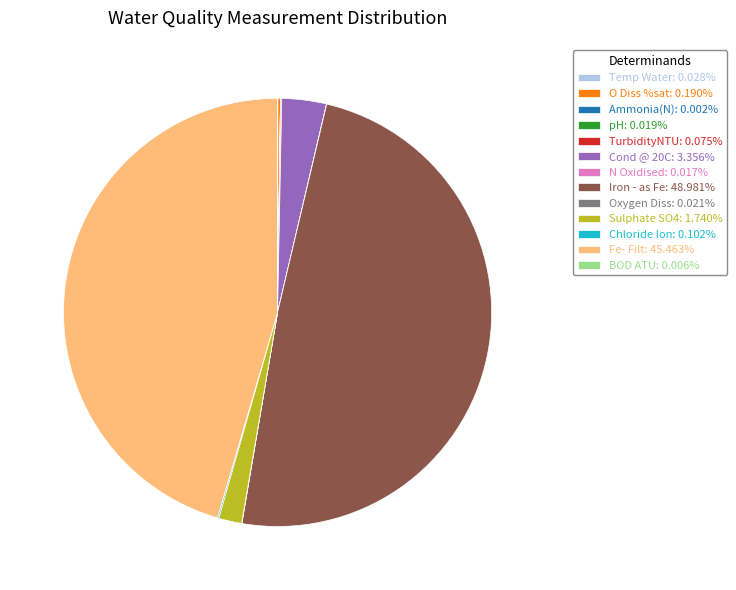

Does Cond @ 20C: 3.356% represent more than half of the total?

No